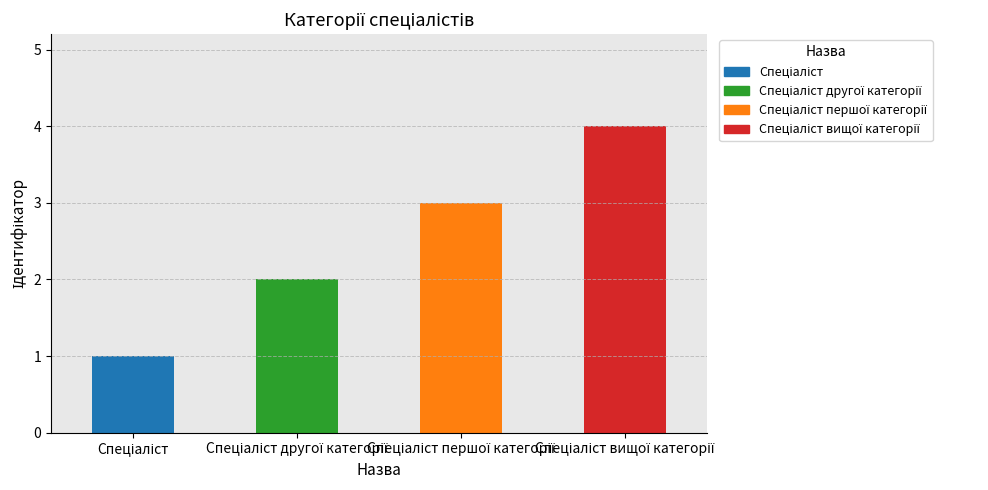

What is the smallest value displayed?

1